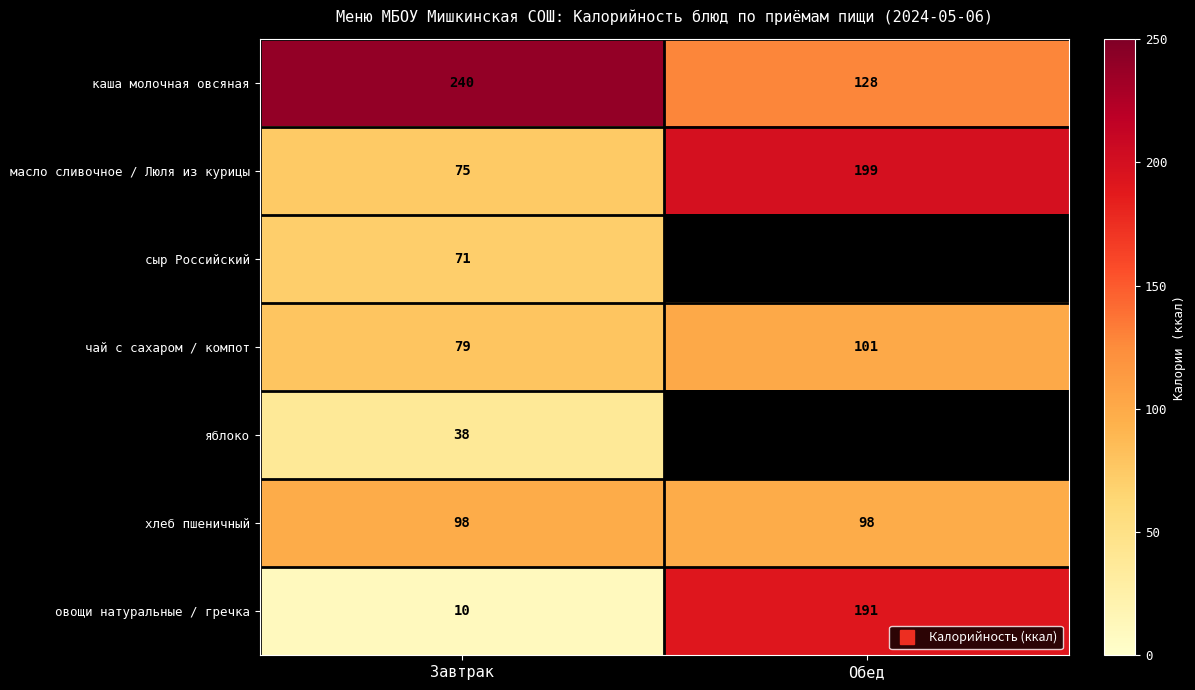

List the series in order of their peak value, highest first.

каша молочная овсяная, масло сливочное / Люля из курицы, овощи натуральные / гречка, чай с сахаром / компот, хлеб пшеничный, сыр Российский, яблоко